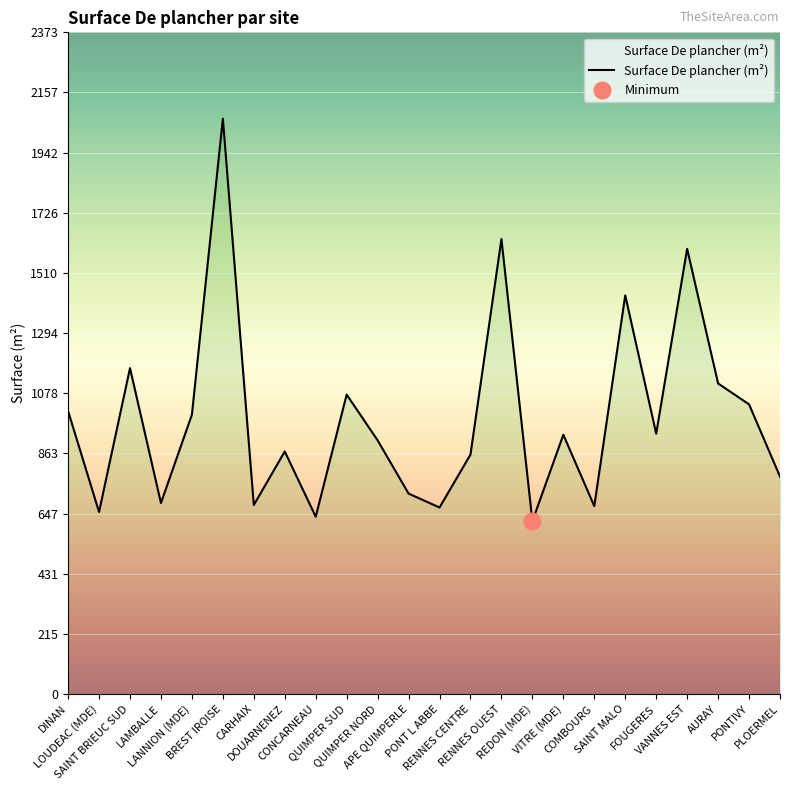

What is the change in value from LOUDEAC (MDE) to AURAY?

+461